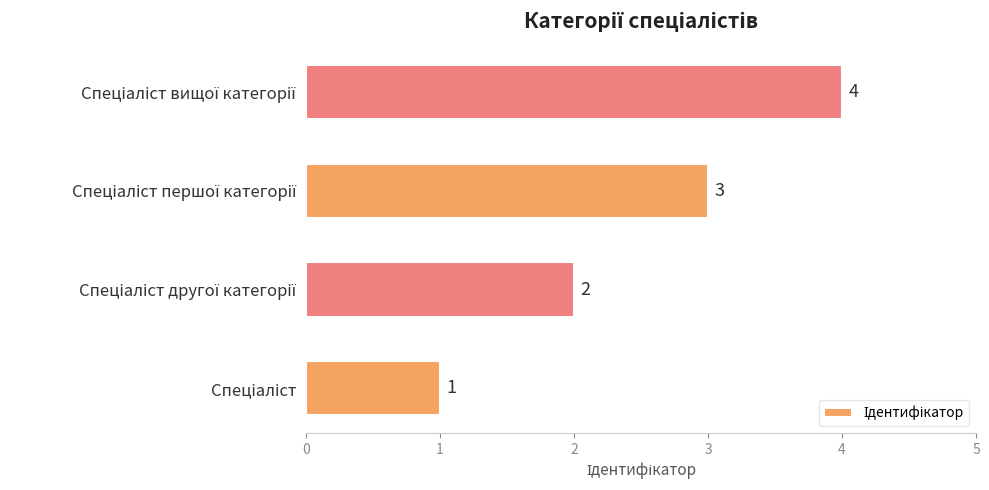

What is the greatest value displayed?

4